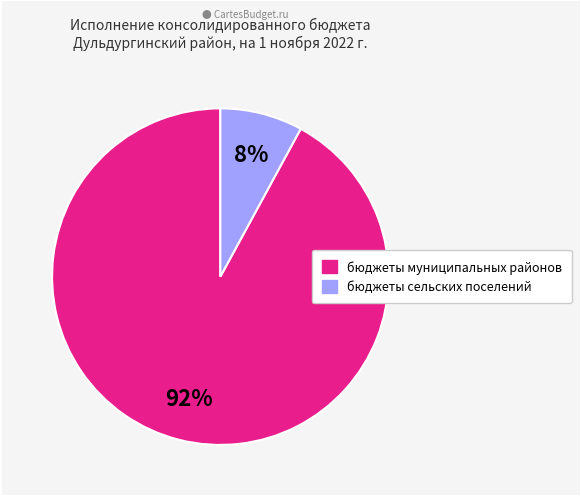

Which has a higher value, бюджеты сельских поселений or бюджеты муниципальных районов?

бюджеты муниципальных районов